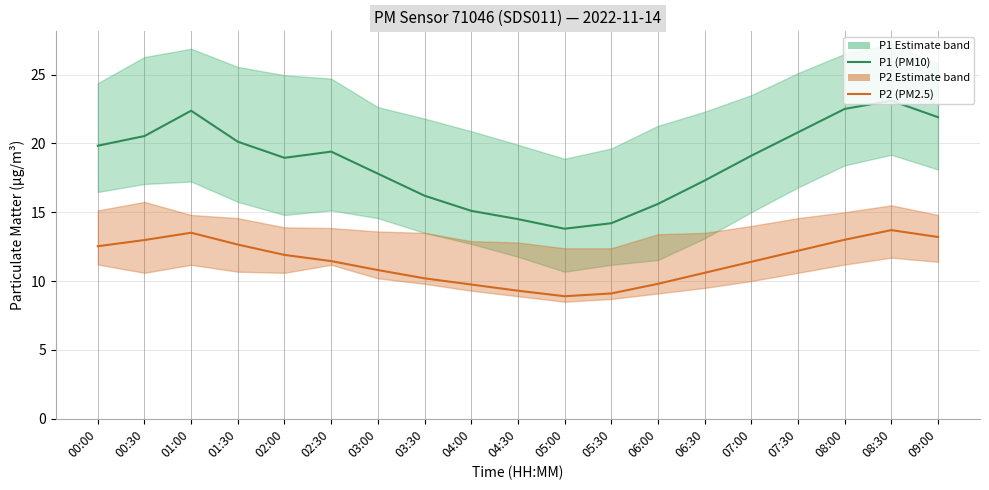

Which label corresponds to the smallest value in the chart?

05:00